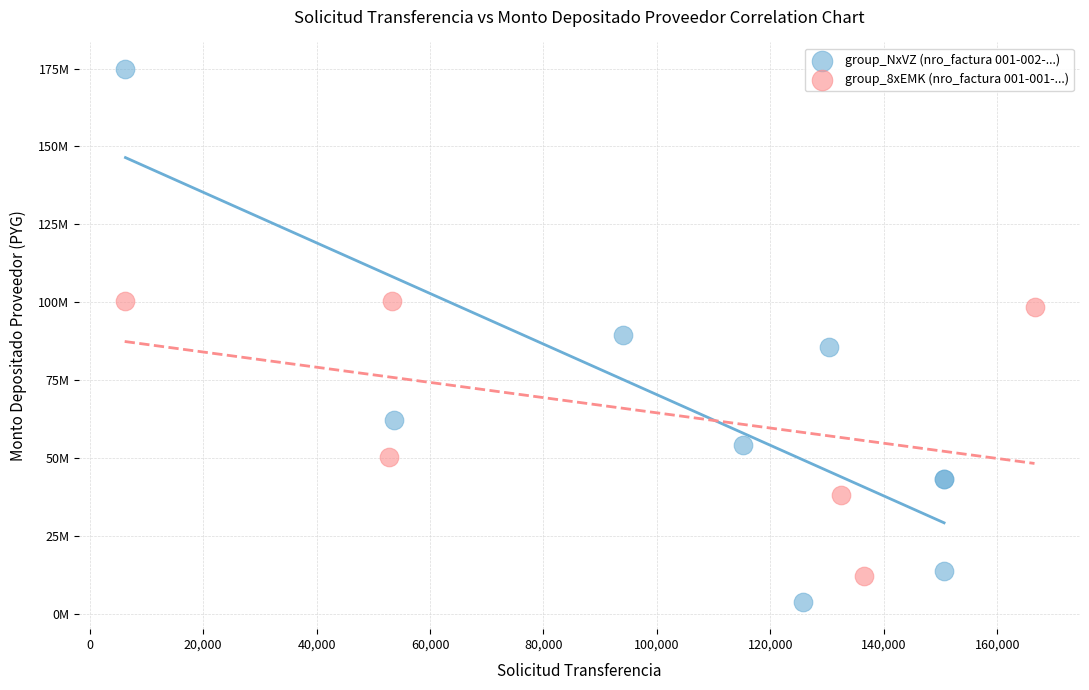

Which series has the largest Y range (max minus min)?

group_NxVZ (nro_factura 001-002-...)